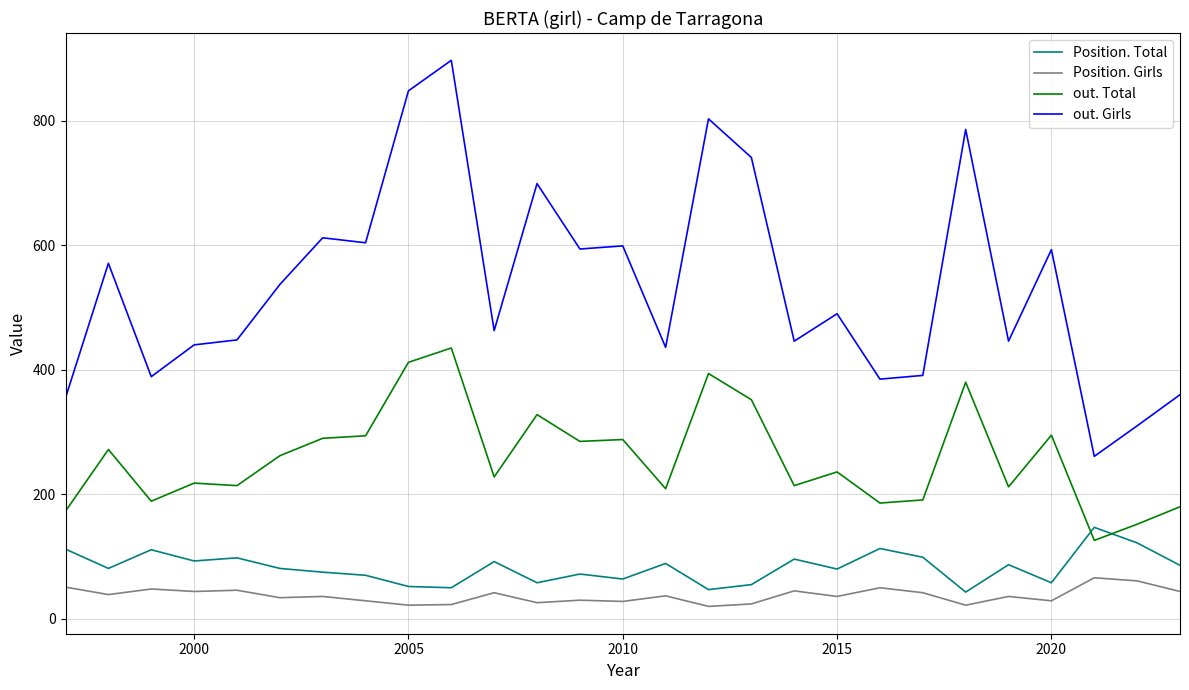

Which series has the widest spread of values?

out. Girls